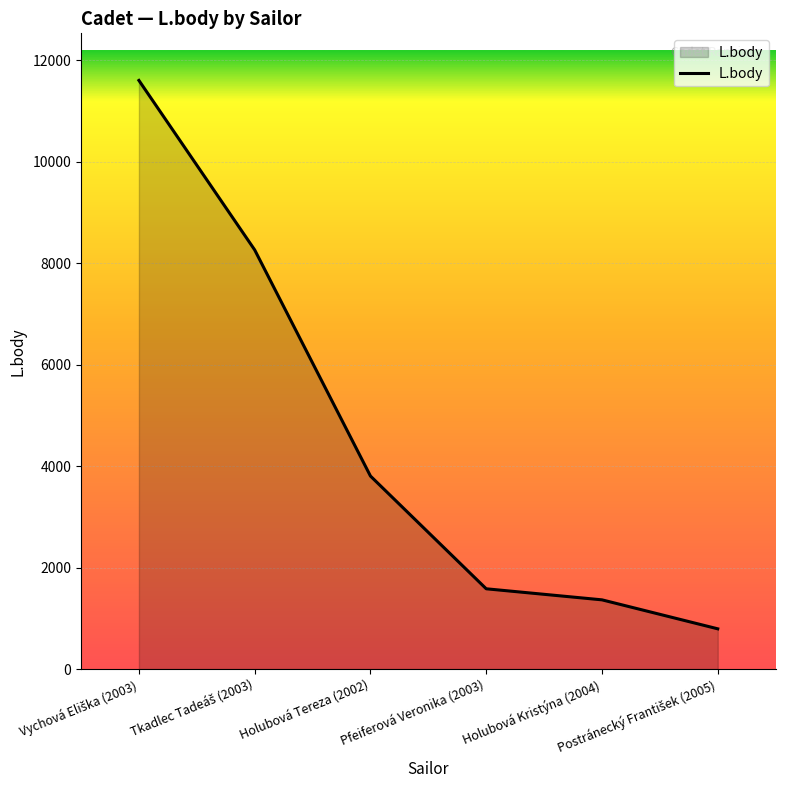

True or false: the data has more than 1 interior local peaks.

False